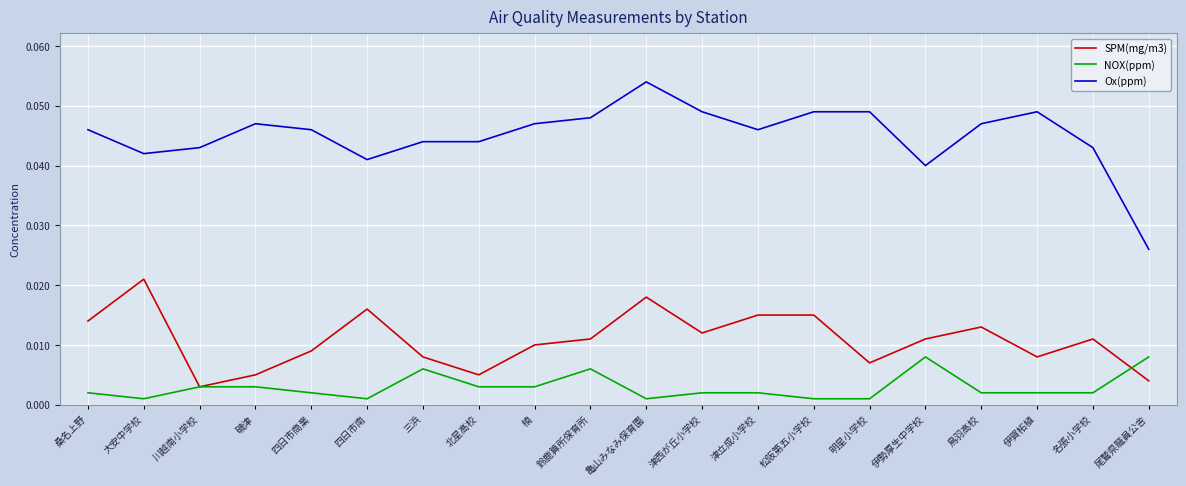

True or false: SPM(mg/m3) and Ox(ppm) intersect in this chart.

False